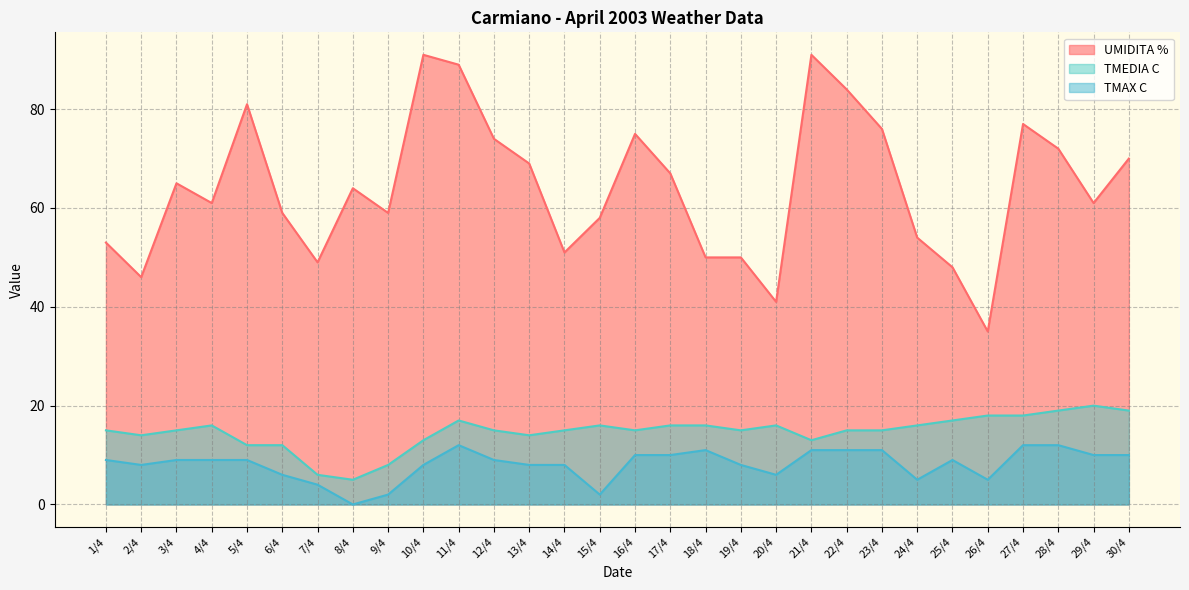

What is the total value across all series at 29/4?

91